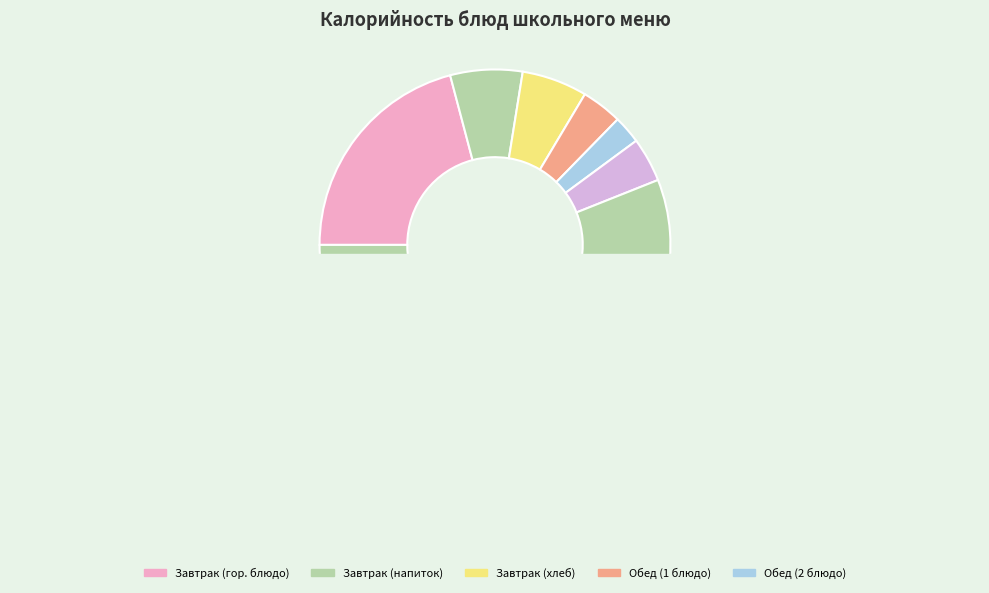

What portion of the pie excludes Хлеб ржаной (завтрак)?

96.2%